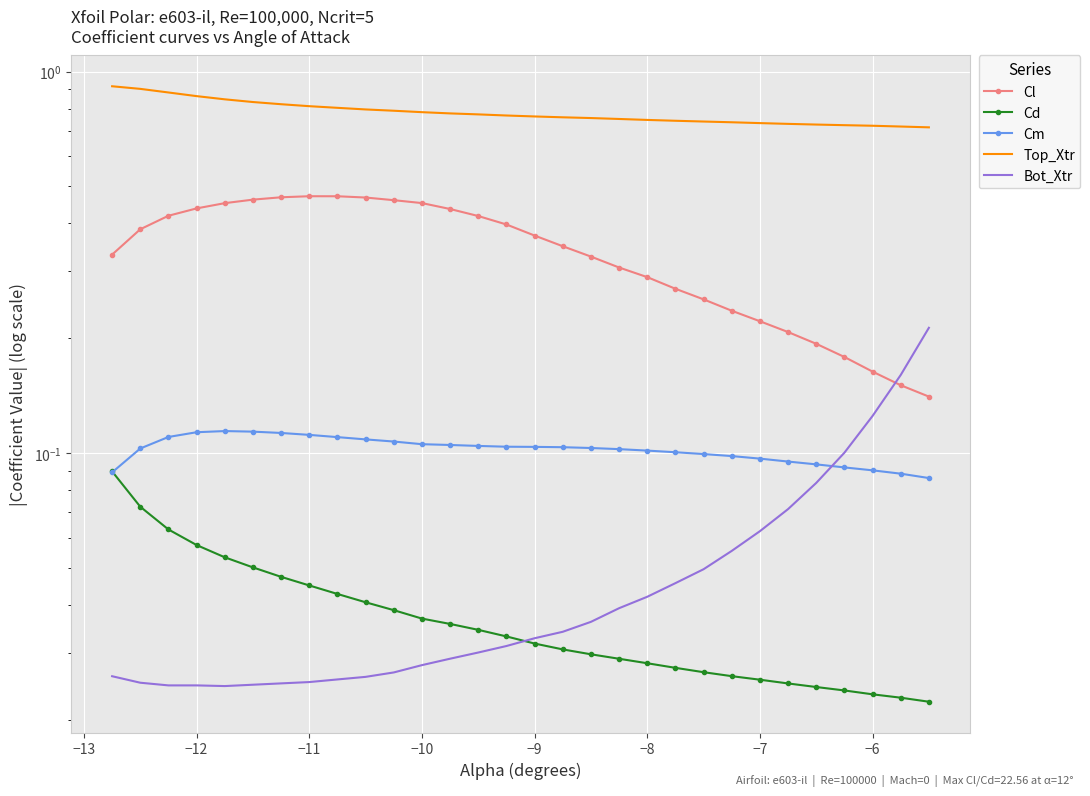

What is the maximum value for Cd?

0.1